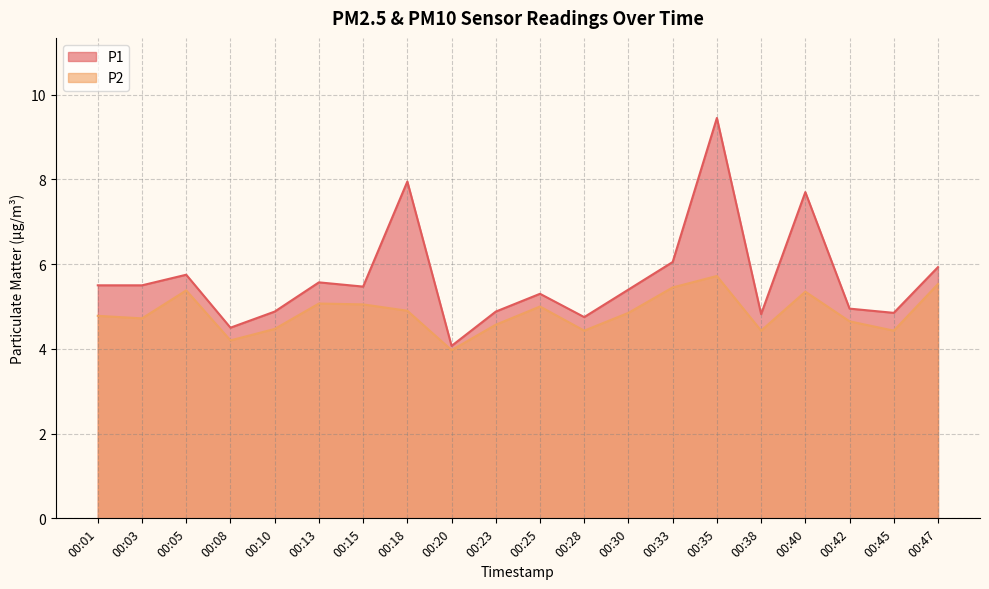

What is the difference between the maximum and minimum values in the P2 series?

1.7